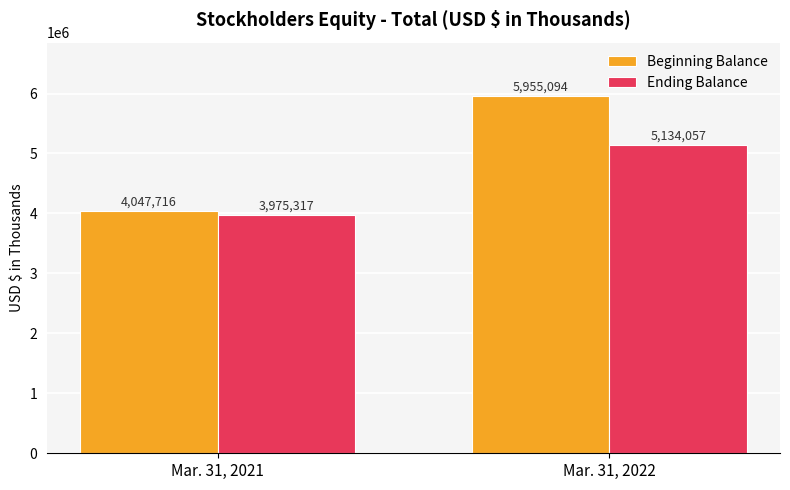

What is the spread (max minus min) of values at Mar. 31, 2021?

72399